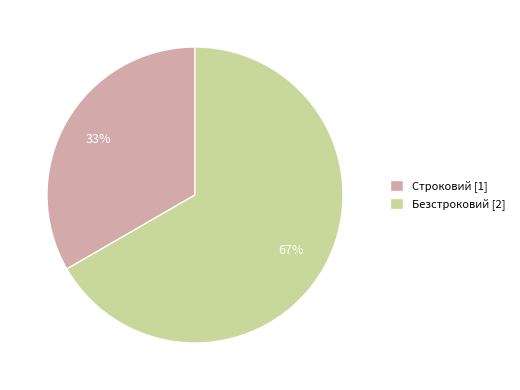

Which slice is the smallest?

Строковий